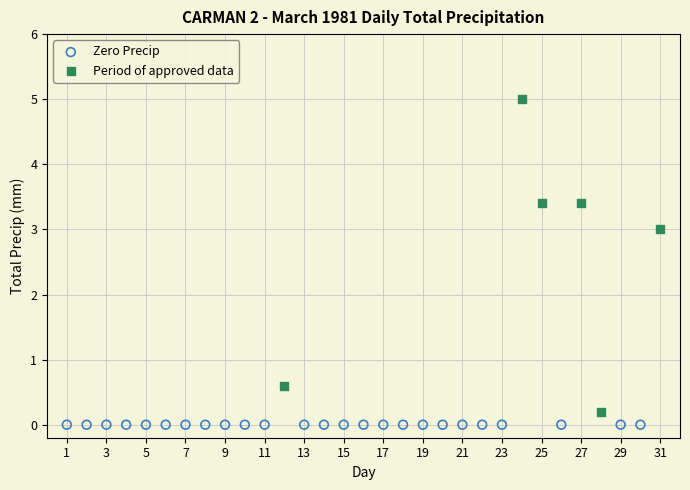

Which series contains the highest Y value?

Period of approved data